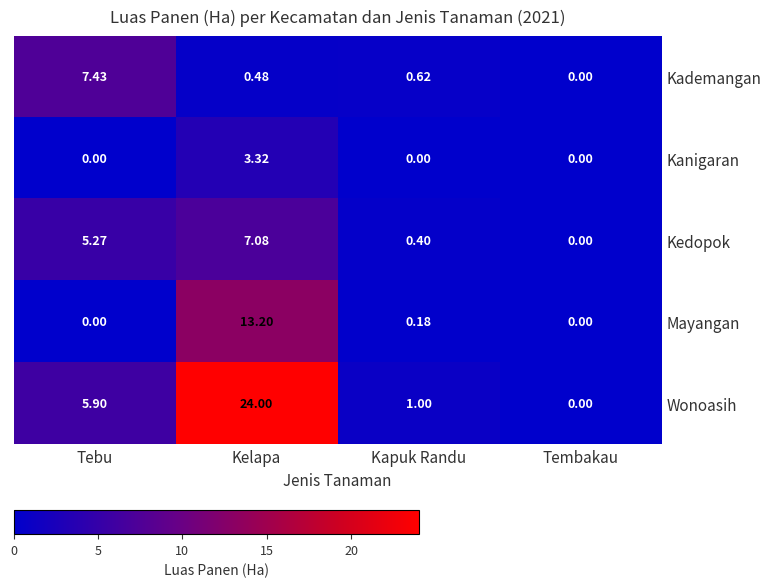

Which category has the highest value in the Kademangan series?

Tebu